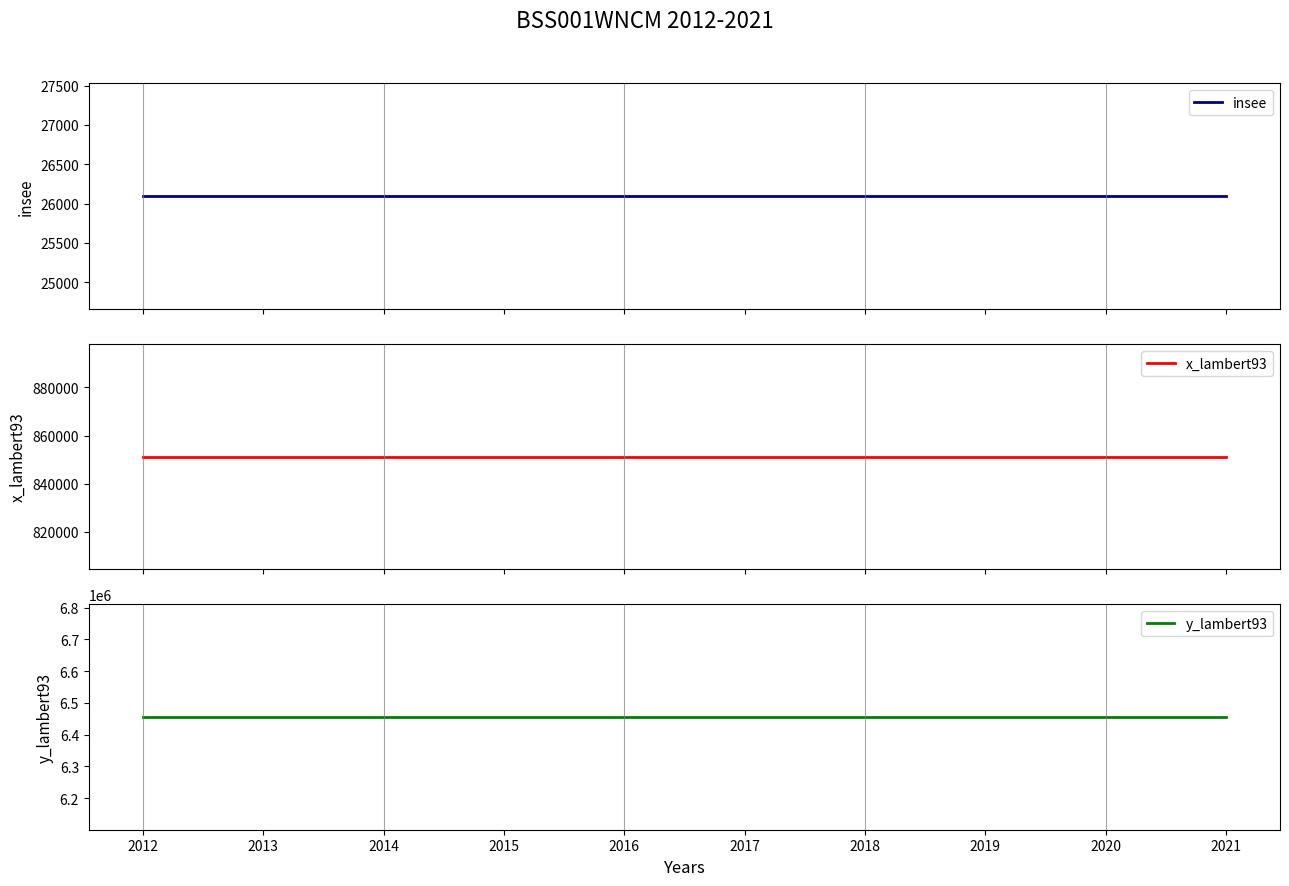

Rank the series by their maximum value, from lowest to highest.

insee, x_lambert93, y_lambert93